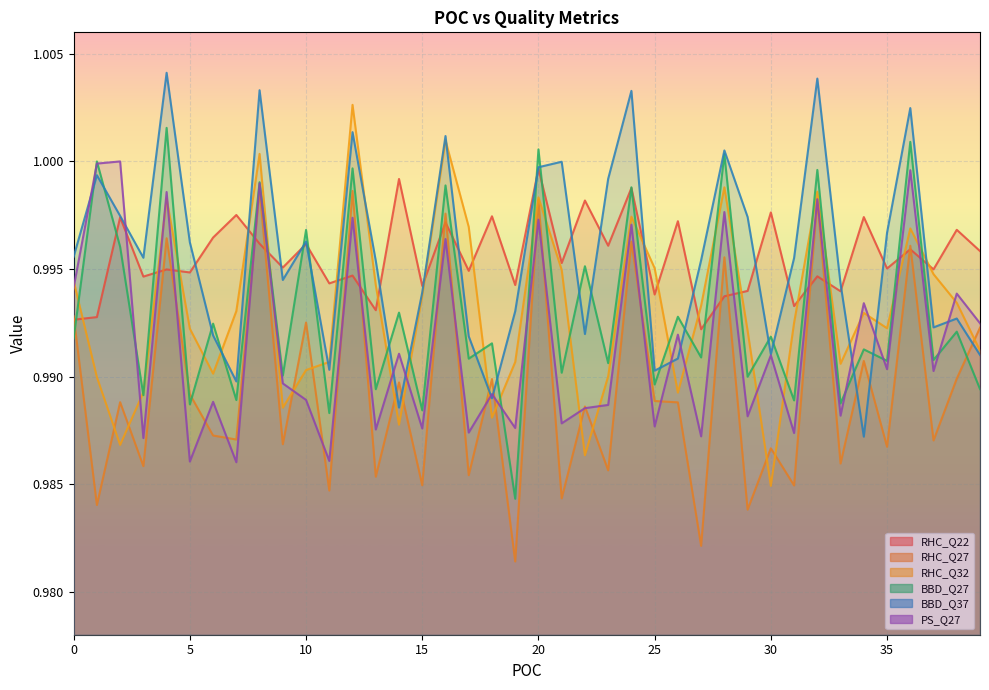

True or false: RHC_Q32 and PS_Q27 cross at least once.

True